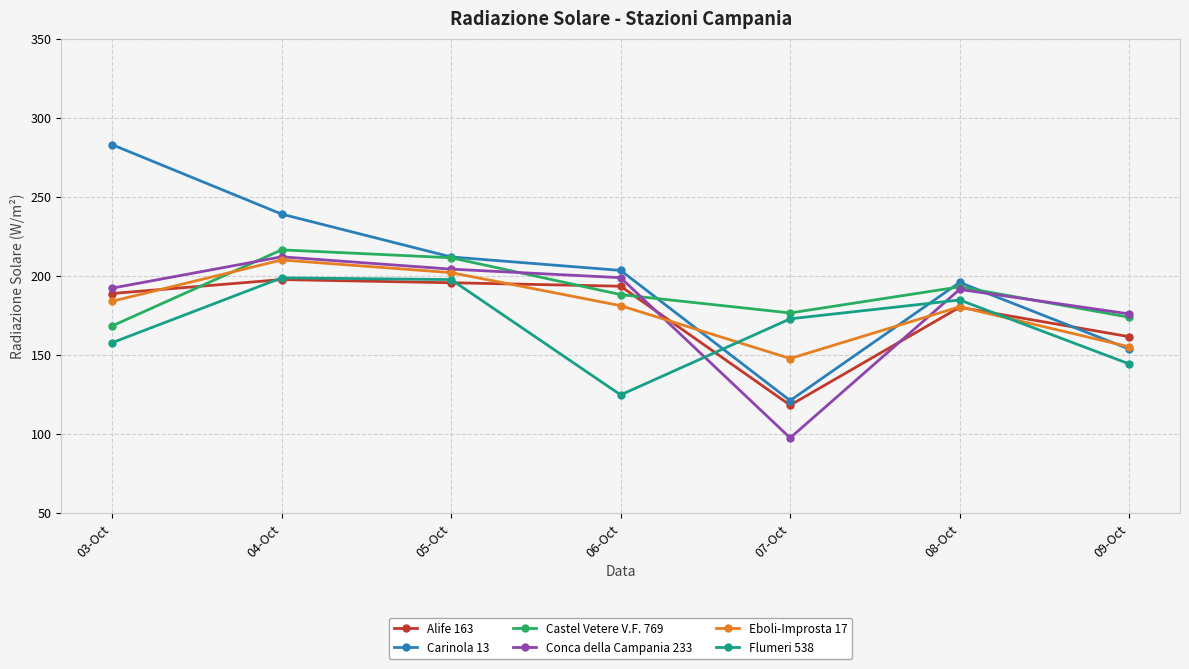

True or false: Alife 163 has a value of 195.6 at 05-Oct.

True